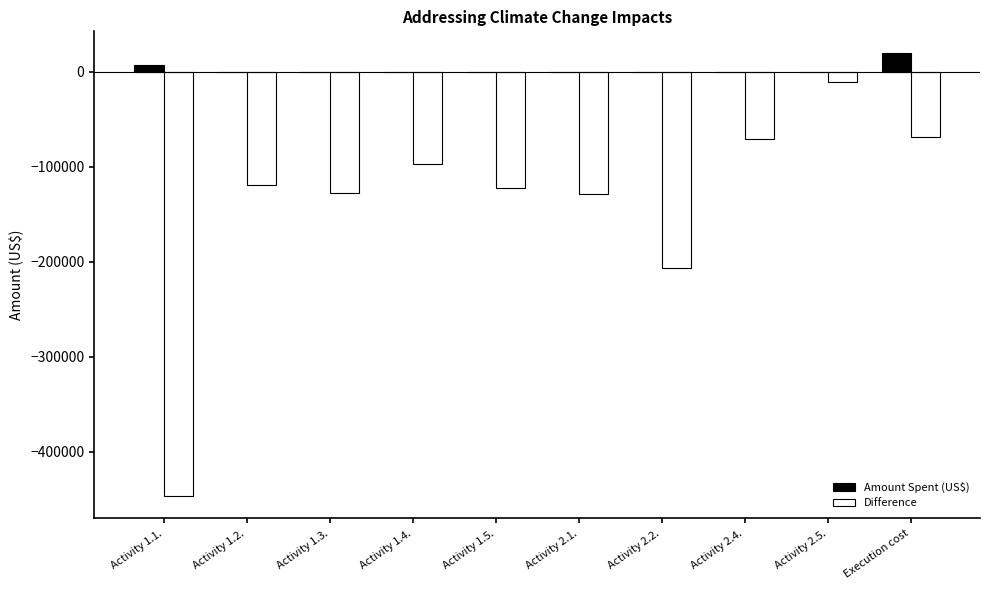

What is the sum of all Amount Spent (US$) values?

26790.2